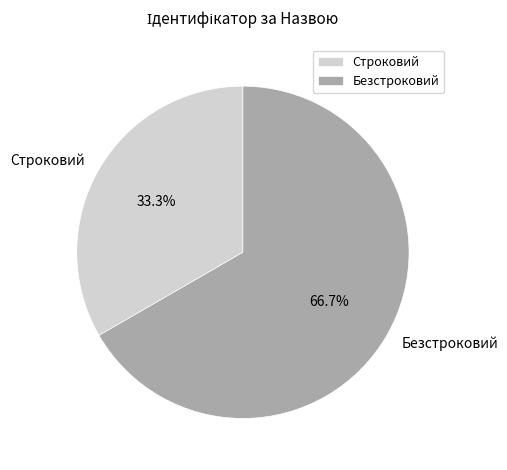

What percentage is NOT represented by Безстроковий?

33.3%